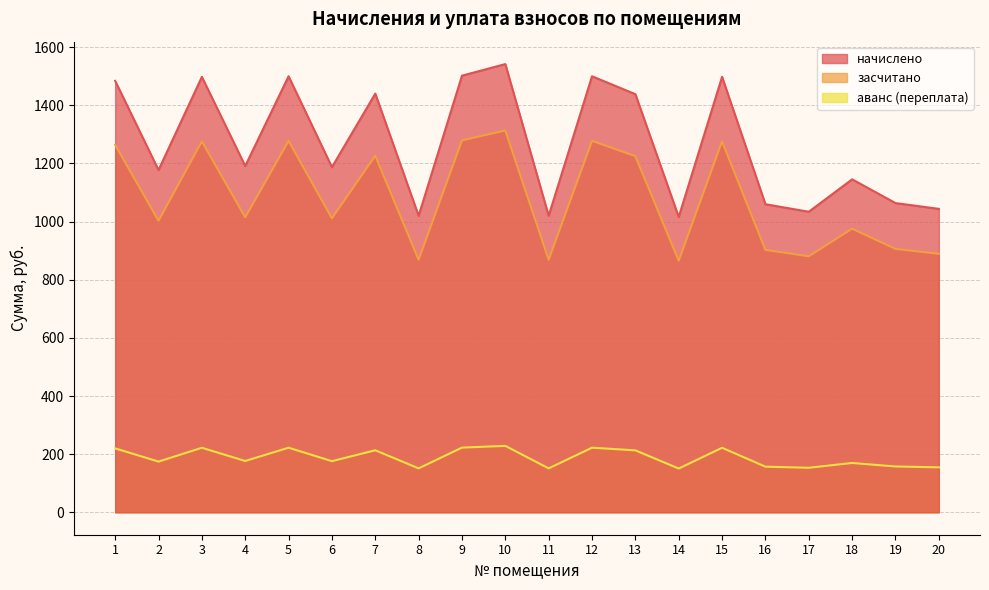

What is the value of the начислено point at the 19th from the left?

1063.7